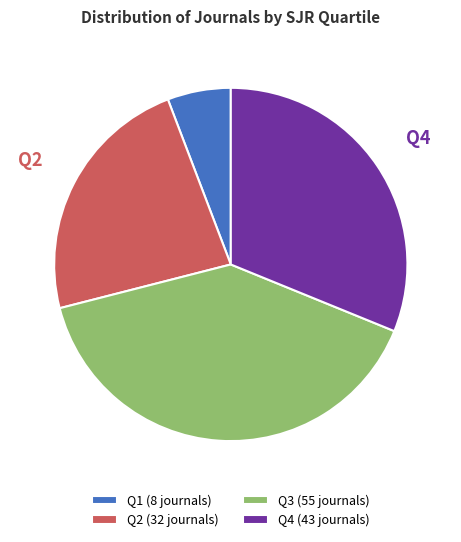

Rank the categories by value from lowest to highest.

Q1, Q2, Q4, Q3